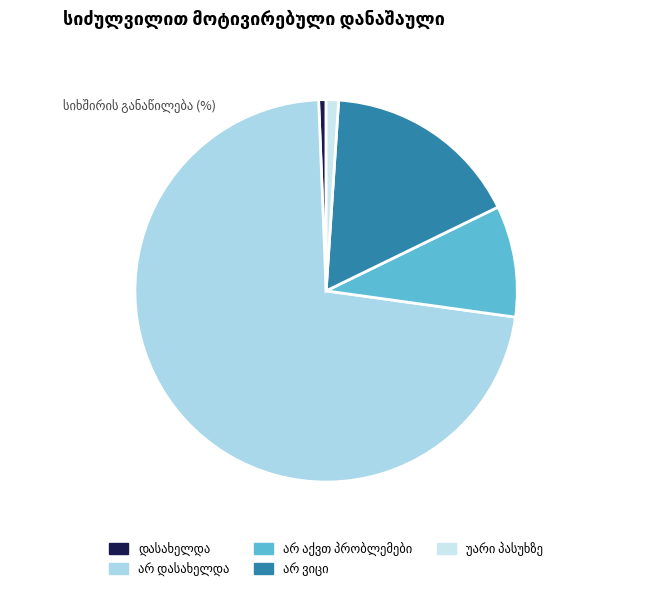

What portion of the pie excludes დასახელდა?

99.4%